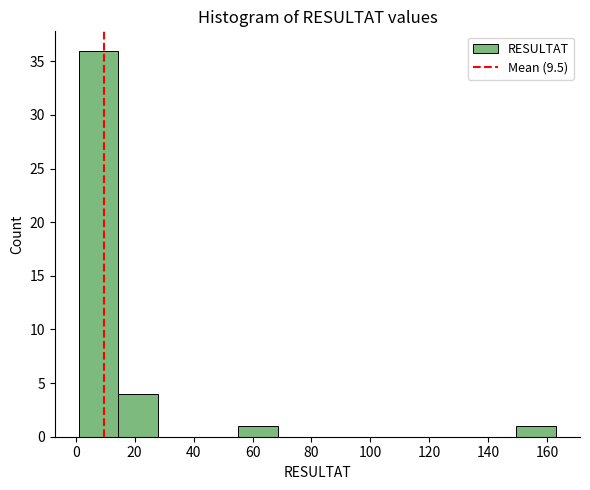

Reading left to right, transcribe this chart: for each bar, give the range it covers on the x-axis and its height. Neither the bar edges nor the heights are printed on the chart, so give them approximately, as read against the axes.

1.0 to 14.5: 36
14.5 to 28.0: 4
28.0 to 41.5: 0
41.5 to 55.0: 0
55.0 to 68.5: 1
68.5 to 82.0: 0
82.0 to 95.5: 0
95.5 to 109.0: 0
109.0 to 122.5: 0
122.5 to 136.0: 0
136.0 to 149.5: 0
149.5 to 163.0: 1